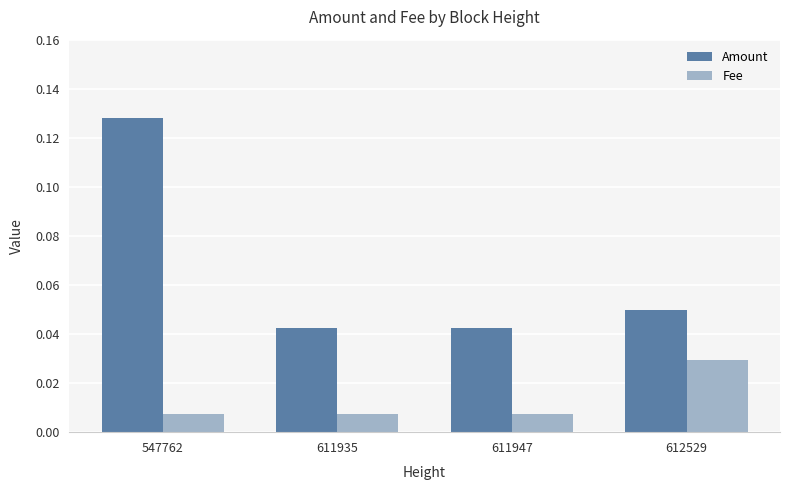

At which category is the sum across all series the highest?

547762